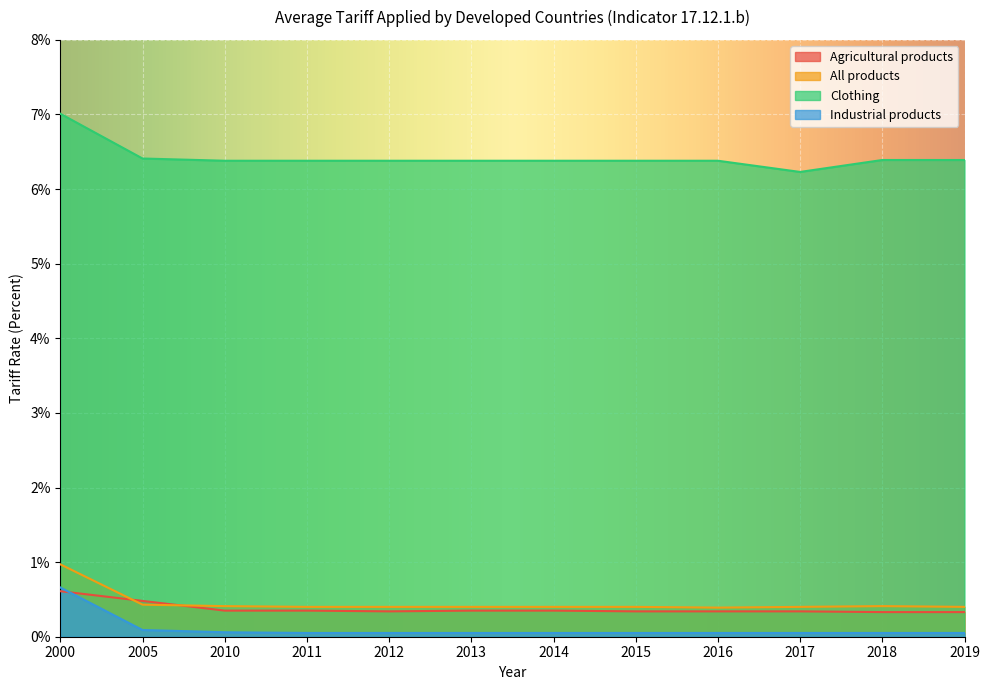

The value of Agricultural products at 2010 is 0.3. True or false?

True